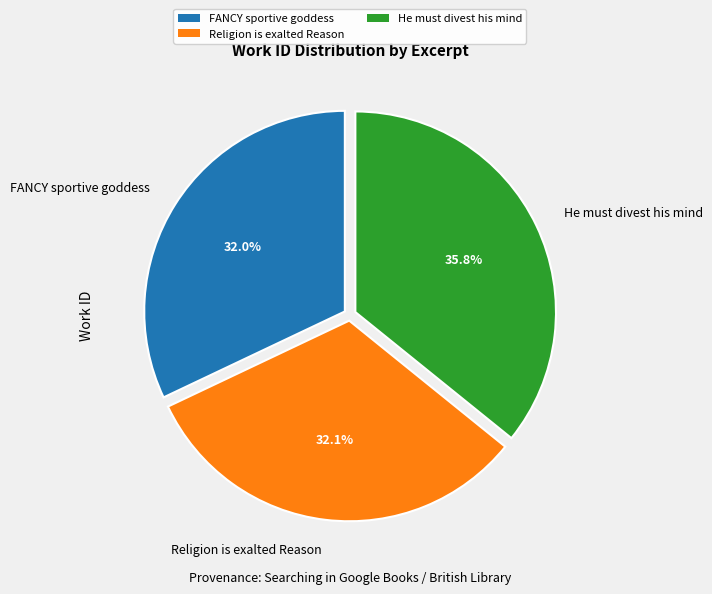

Do Religion is exalted Reason and He must divest his mind together represent more than half of the pie?

Yes